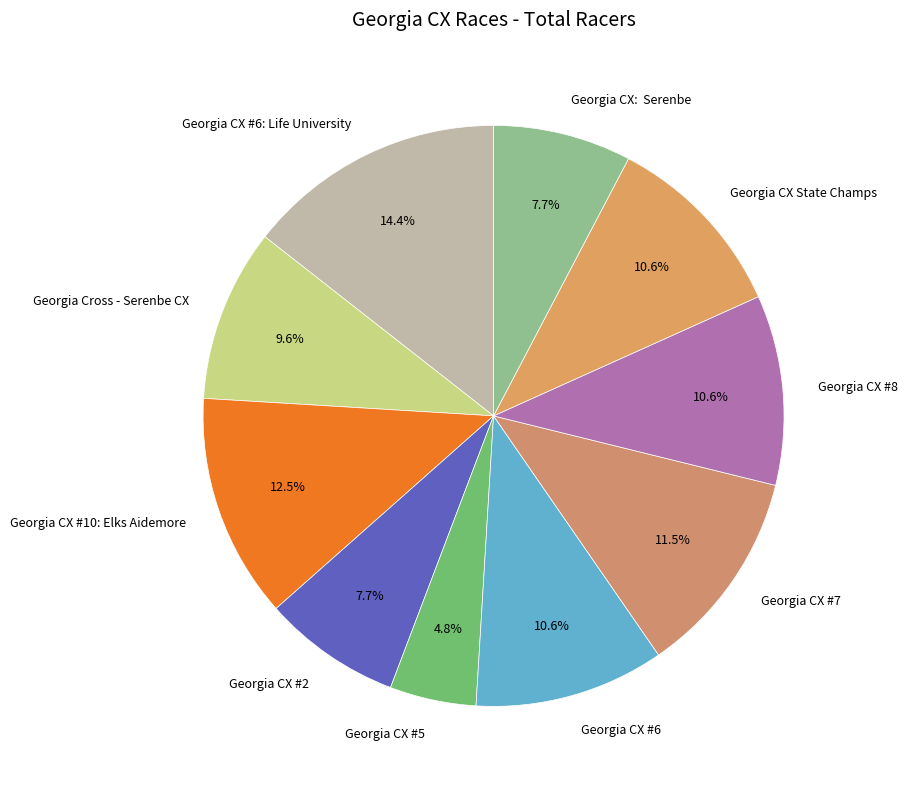

The Georgia CX #6: Life University slice represents 14% of the pie. True or false?

True